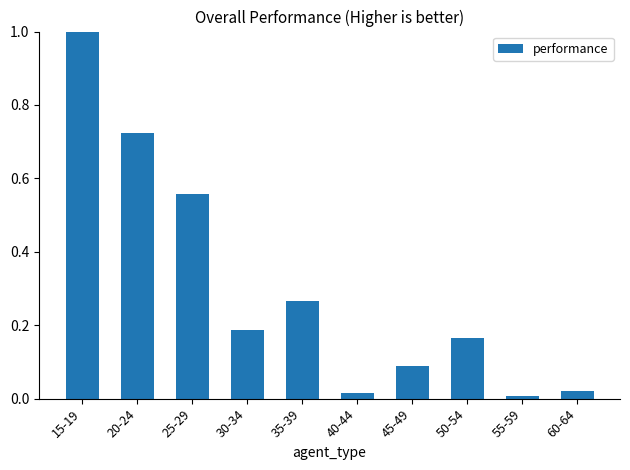

What is the change in value from 20-24 to 25-29?

-0.2